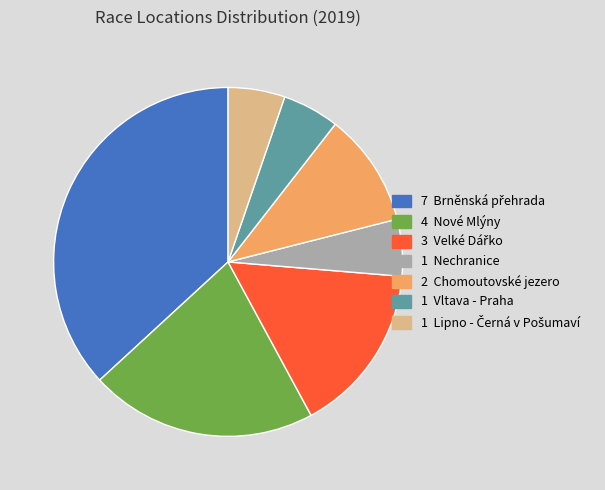

Is there any slice that represents more than half of the pie?

No